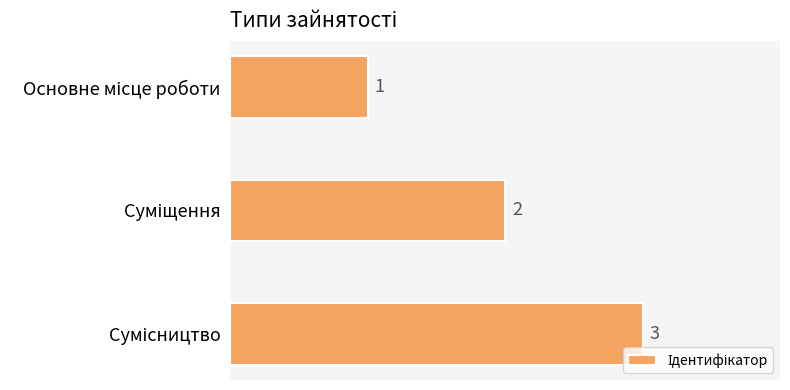

How many categories are shown in the chart?

3